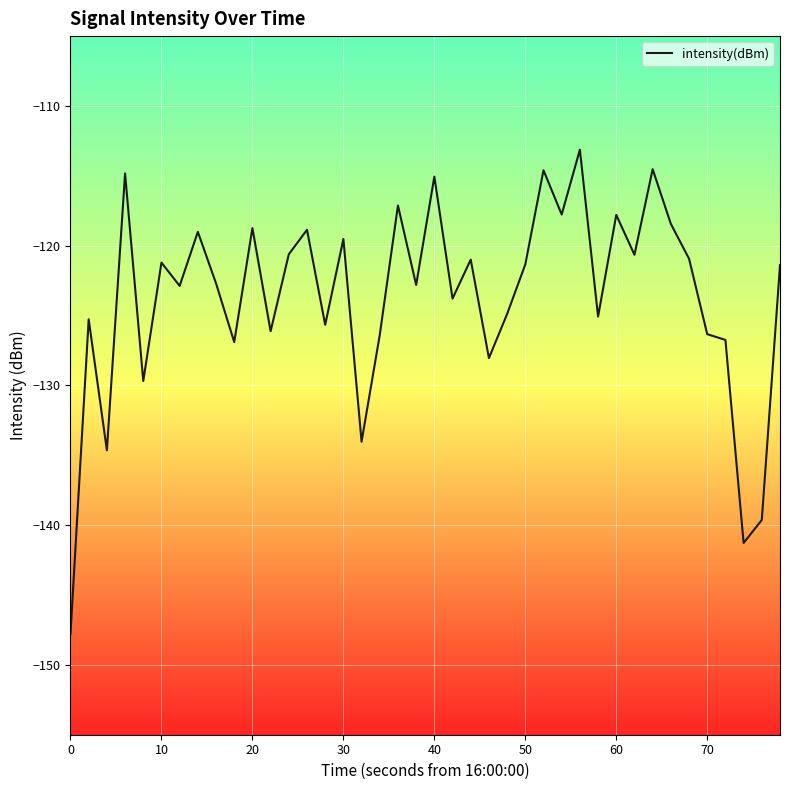

What is the smallest value displayed?

-147.8